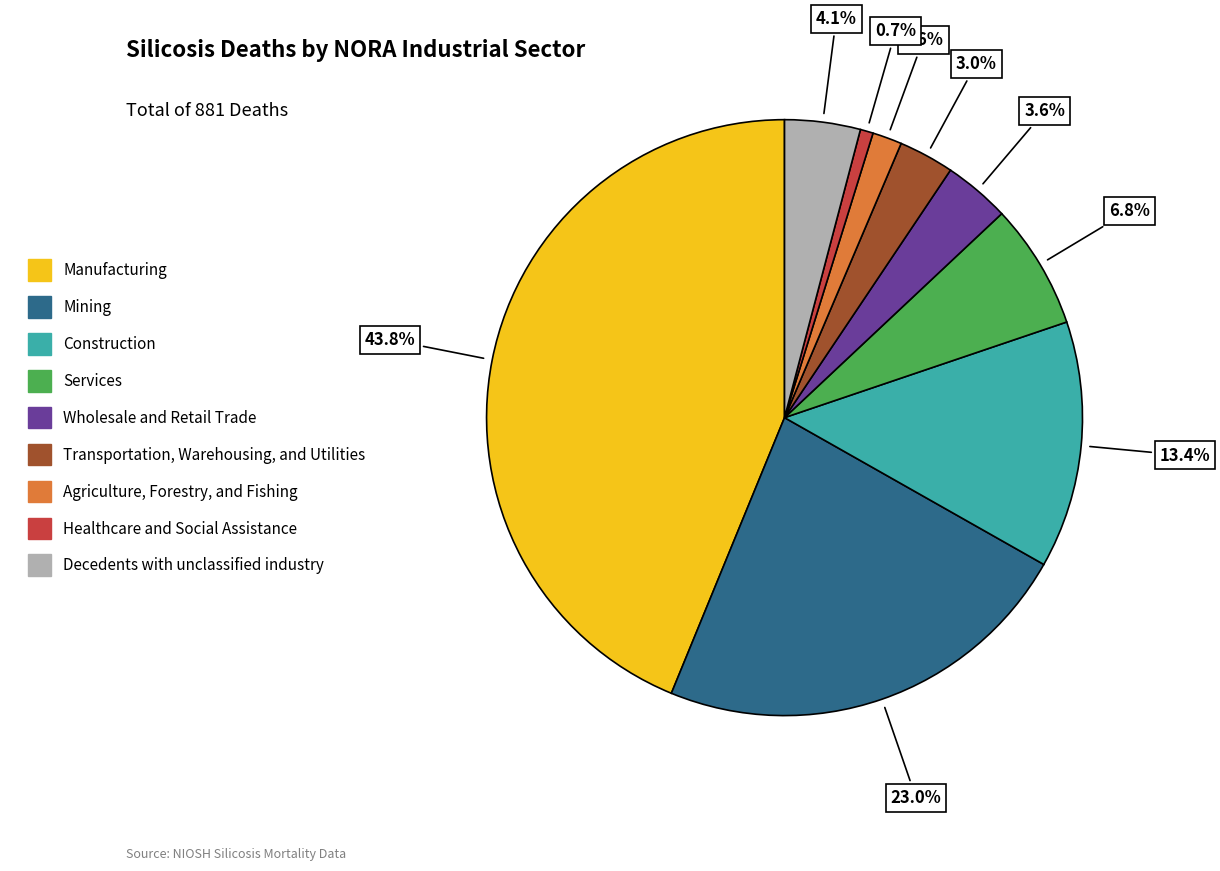

To the nearest percent, what is the difference between the Transportation, Warehousing, and Utilities and Manufacturing slice percentages?

41%